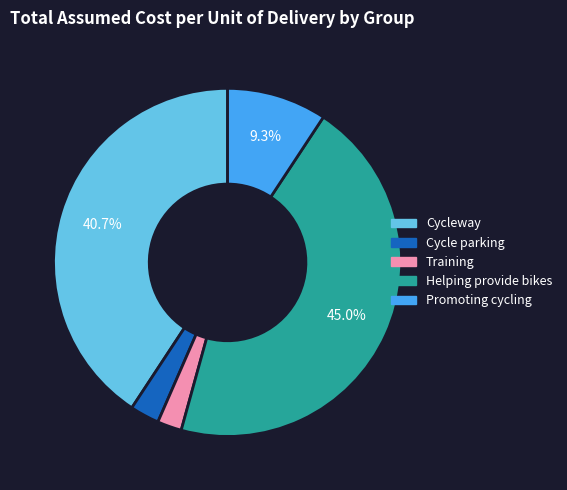

Combined, do Cycle parking and Training account for over 50%?

No